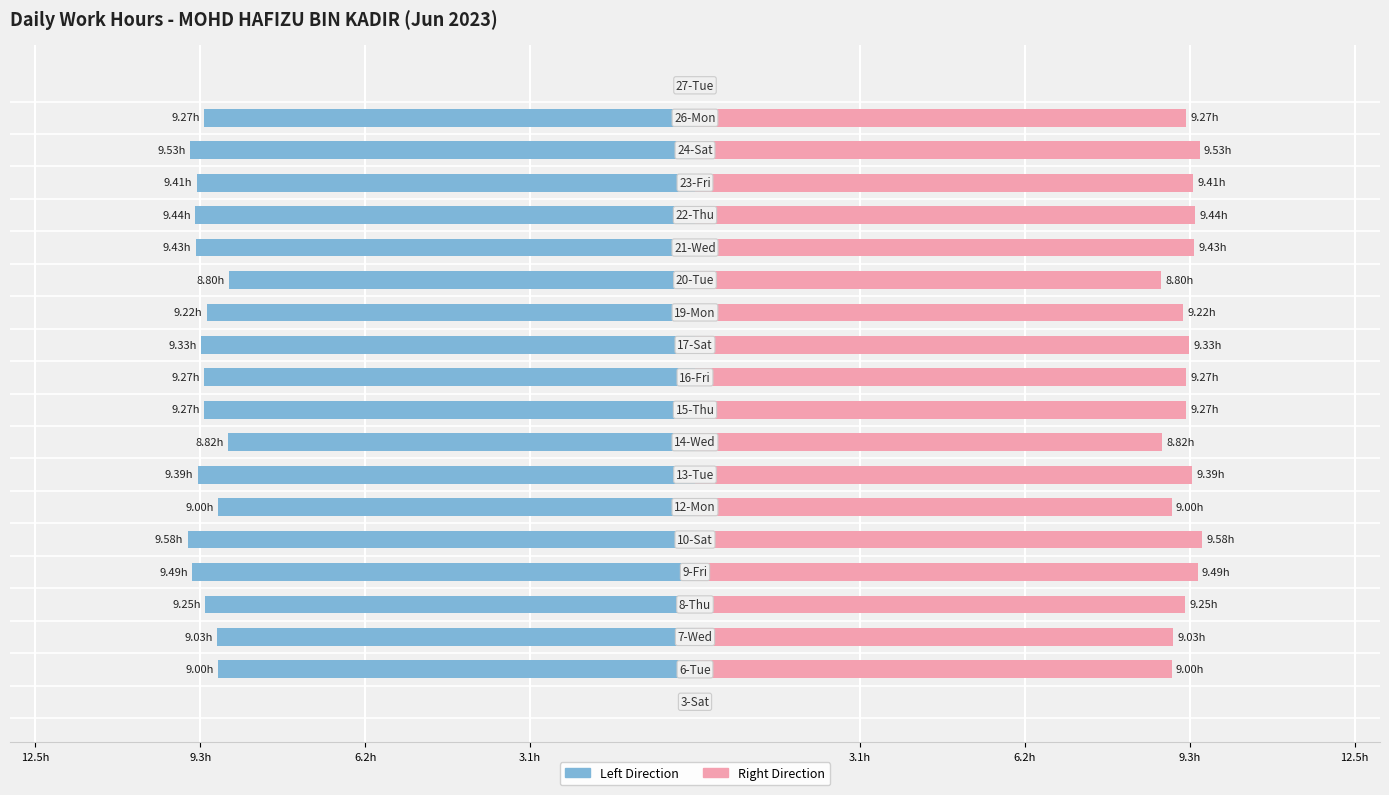

Reading right to left, list all the values displayed in this chart.

Work Hours (Left): 0.0	-9.3	-9.5	-9.4	-9.4	-9.4	-8.8	-9.2	-9.3	-9.3	-9.3	-8.8	-9.4	-9.0	-9.6	-9.5	-9.2	-9.0	-9.0	0.0
Work Hours (Right): 0.0	9.3	9.5	9.4	9.4	9.4	8.8	9.2	9.3	9.3	9.3	8.8	9.4	9.0	9.6	9.5	9.2	9.0	9.0	0.0